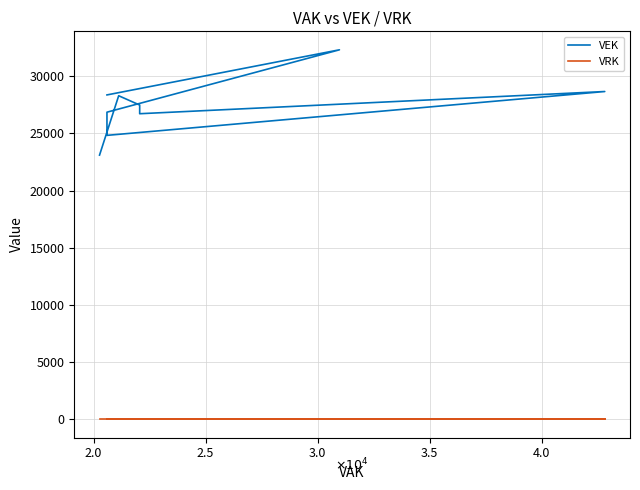

Reading left to right, transcribe all the data shown in this chart.

VEK: 23110	23110	28303	28303	27489	27489	26730	26730	26730	26730	28672	24837	24837	26865	26865	32322	28375	28375	28375	28375
VRK: 0	0	0	0	0	0	0	0	0	0	0	0	0	0	0	0	0	0	0	0